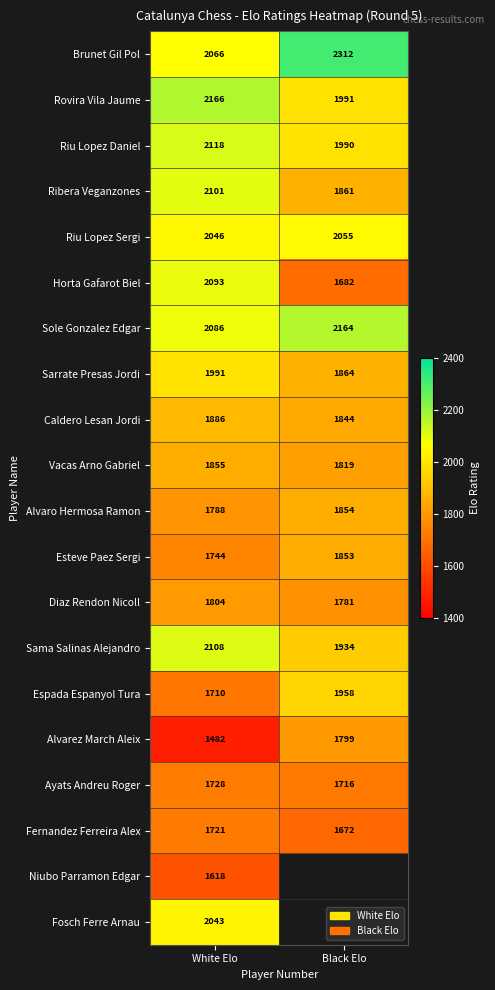

Is it true that Brunet Gil Pol equals 2066 at White Elo?

True